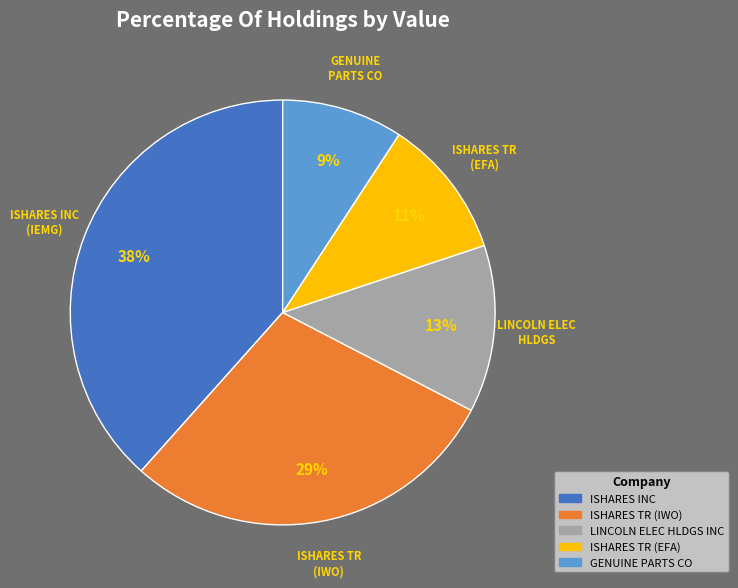

True or false: LINCOLN ELEC HLDGS INC accounts for 4% of the total.

False